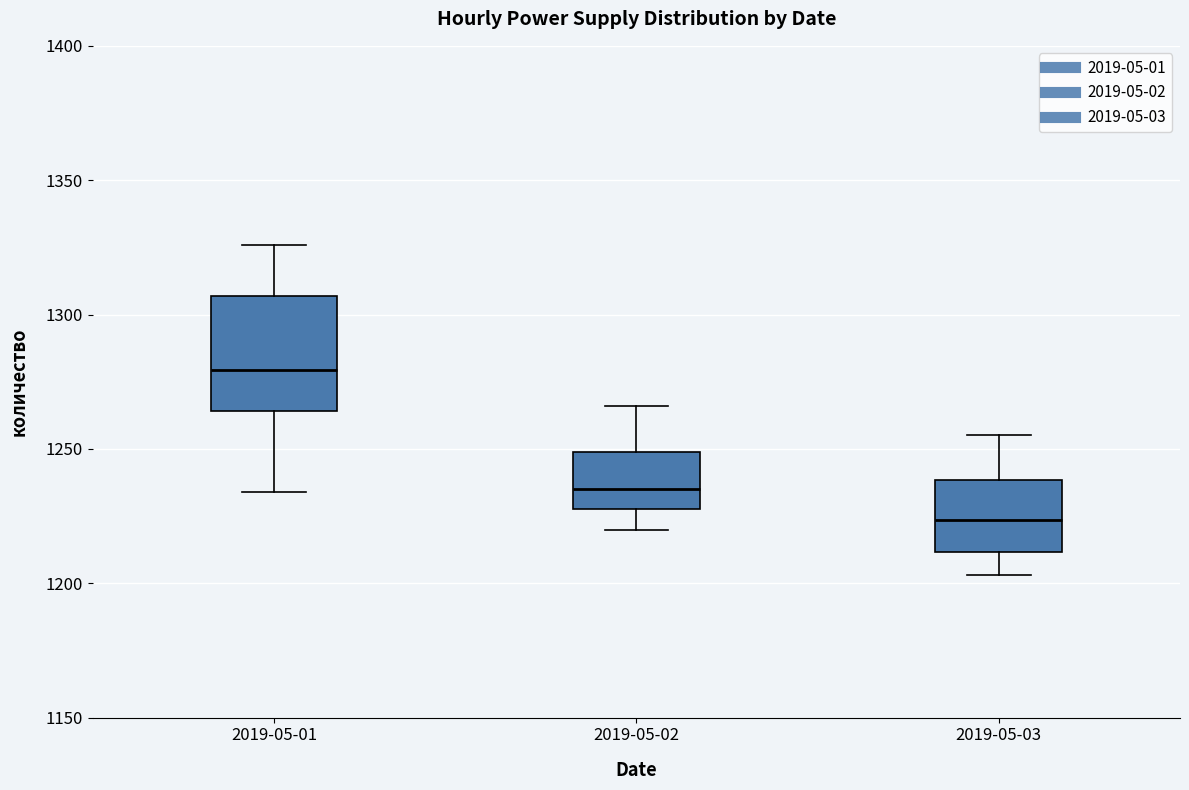

Where does the median line of the box for 2019-05-03 sit on the y-axis? The values are not printed on the chart, so give them approximately, as read against the axis.

1225